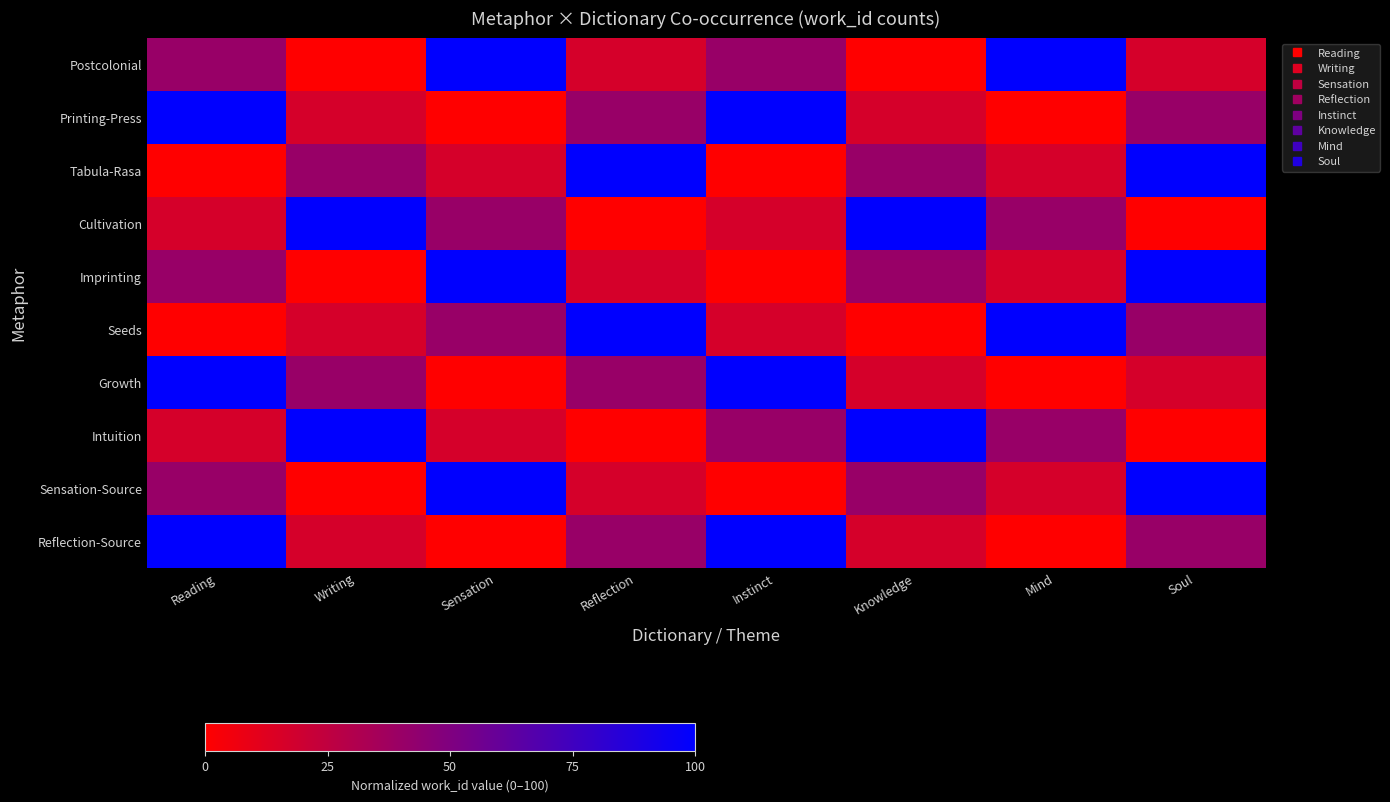

Which has a higher value, Reflection or Writing?

Reflection